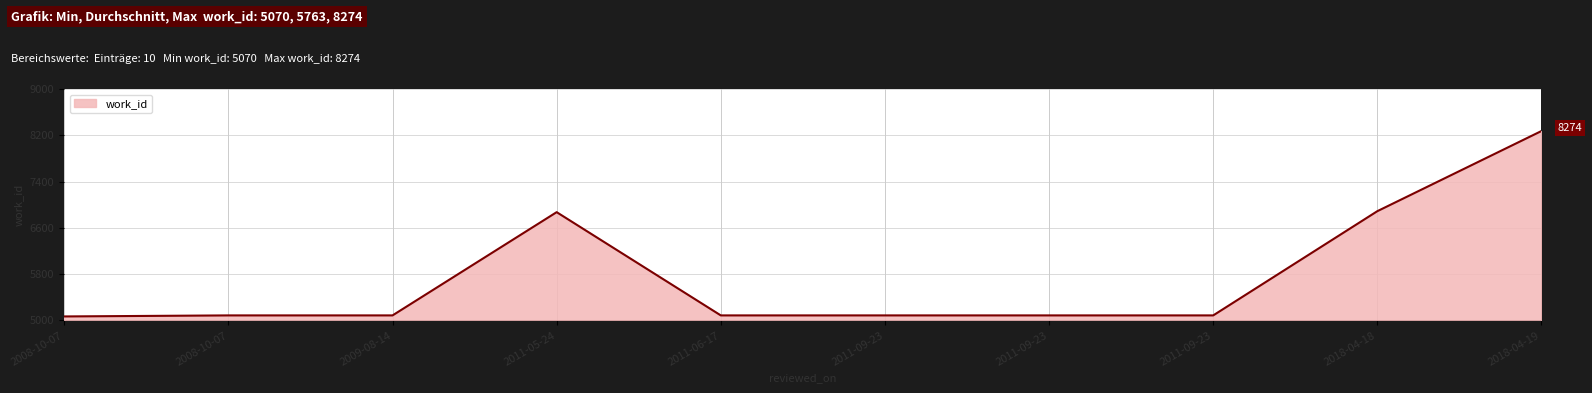

True or false: the data shows 1531 at 2011-09-23.

False